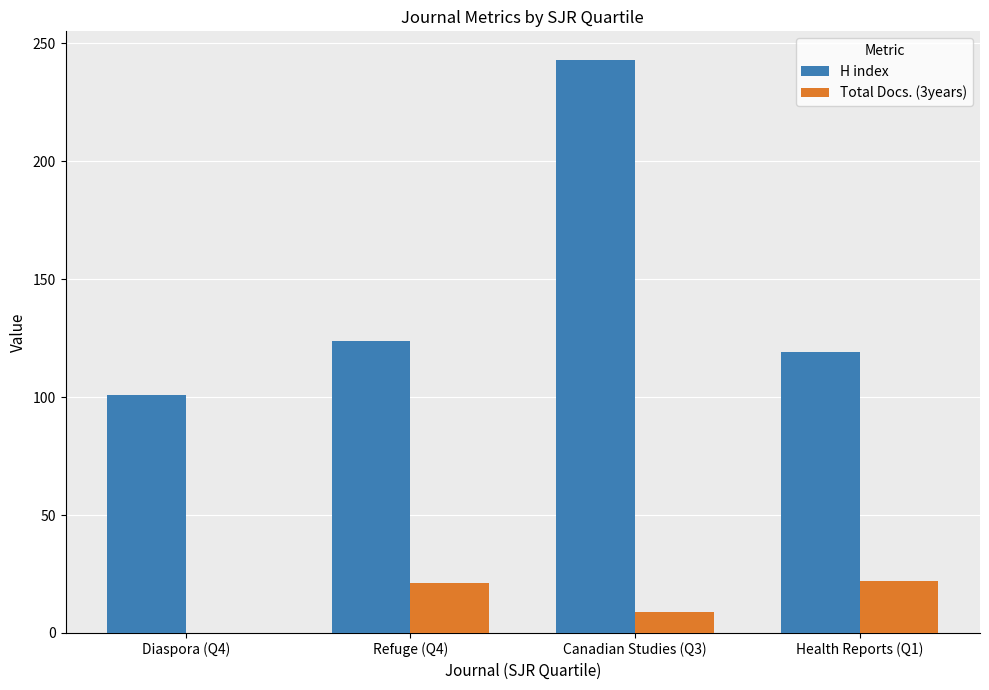

What are all the series names shown in the legend?

H index, Total Docs. (3years)